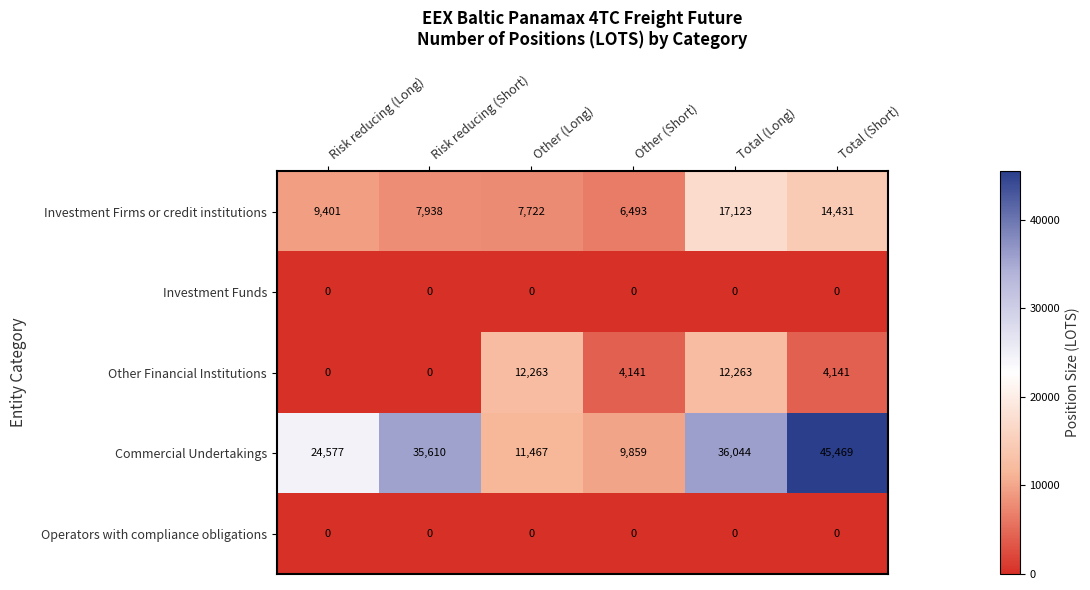

What is the difference between the highest and lowest values at Other (Long)?

12263